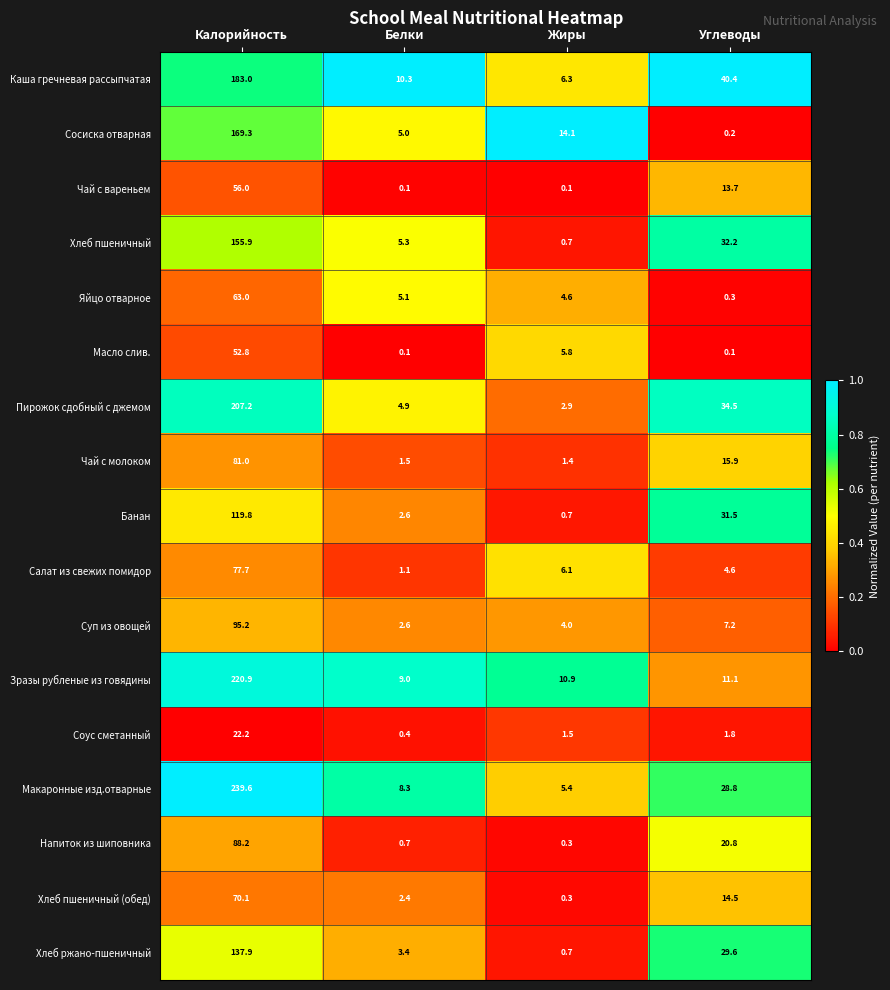

What is the difference between the second highest and minimum values in the Салат из свежих помидор series?

5.0